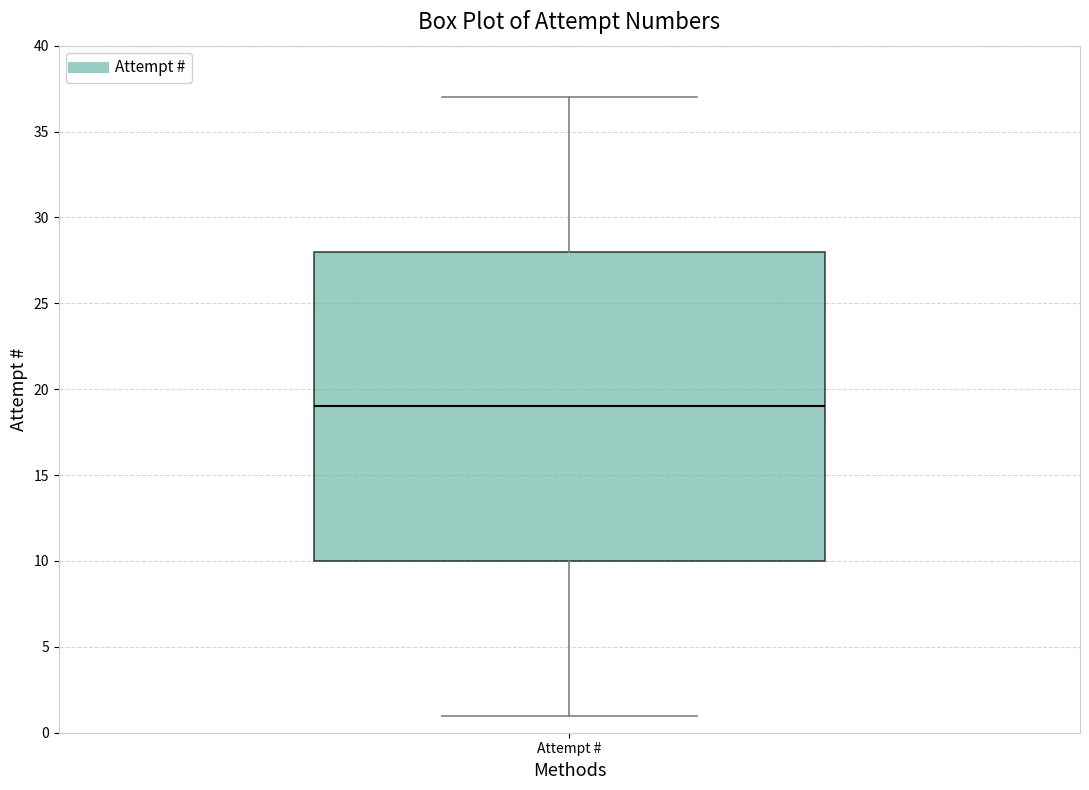

Where does the lower whisker of the box for Attempt # end on the y-axis? The values are not printed on the chart, so give them approximately, as read against the axis.

1